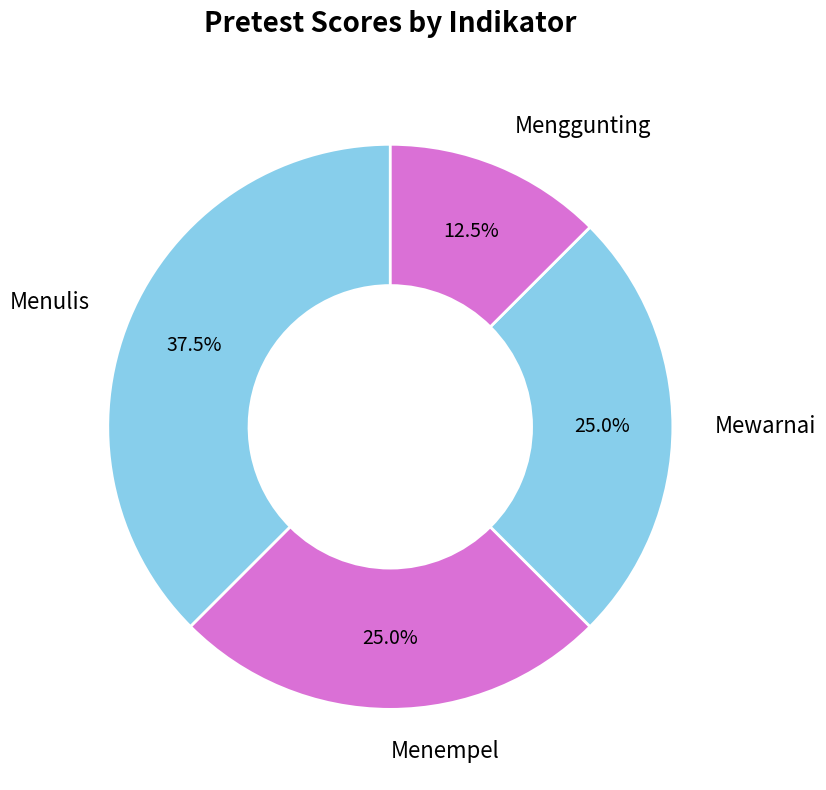

Is there a majority slice in this chart?

No